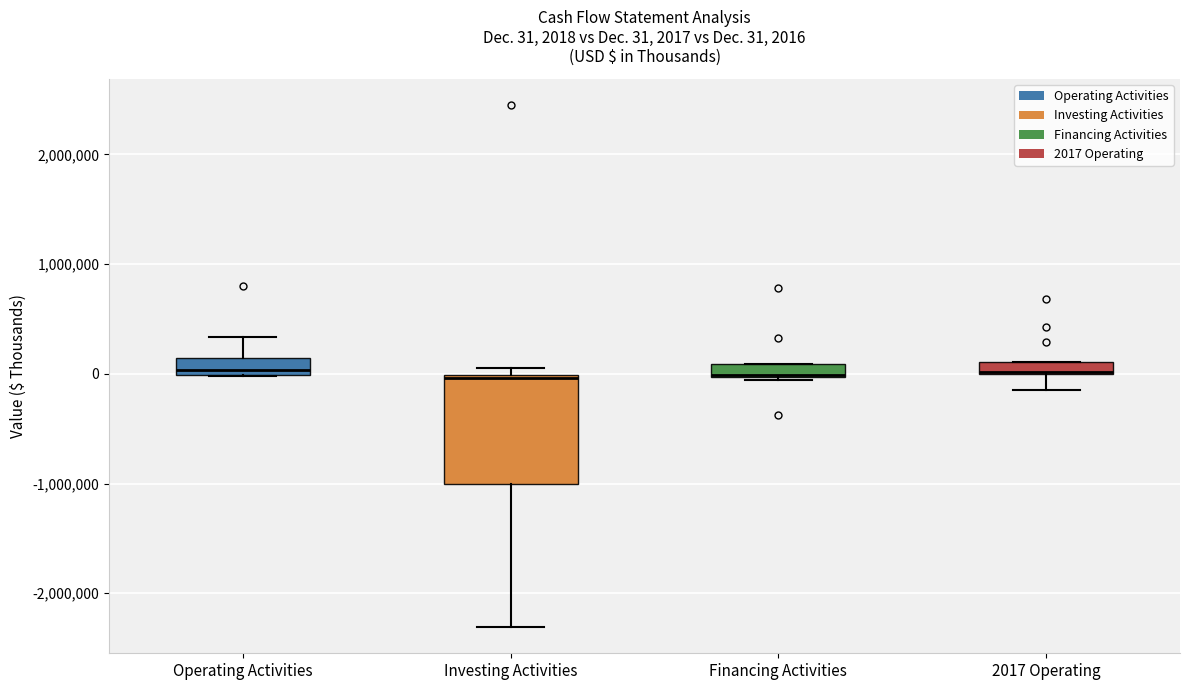

Comparing the boxes themselves (not the whiskers), which one is the tallest?

Investing Activities